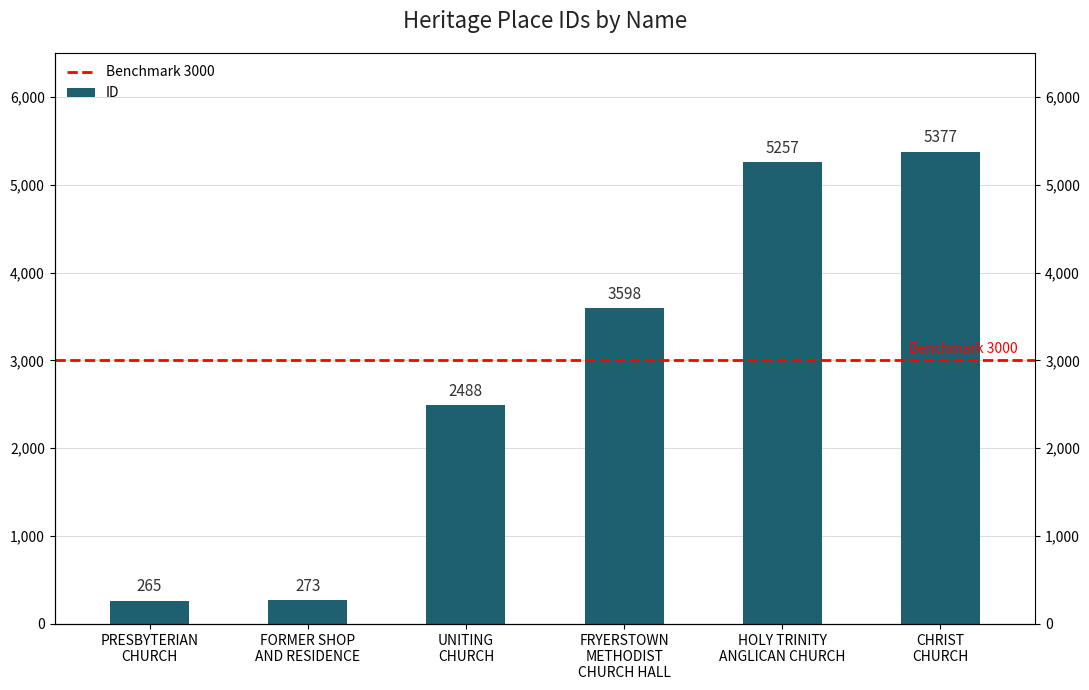

The value at UNITING CHURCH is 3872. True or false?

False